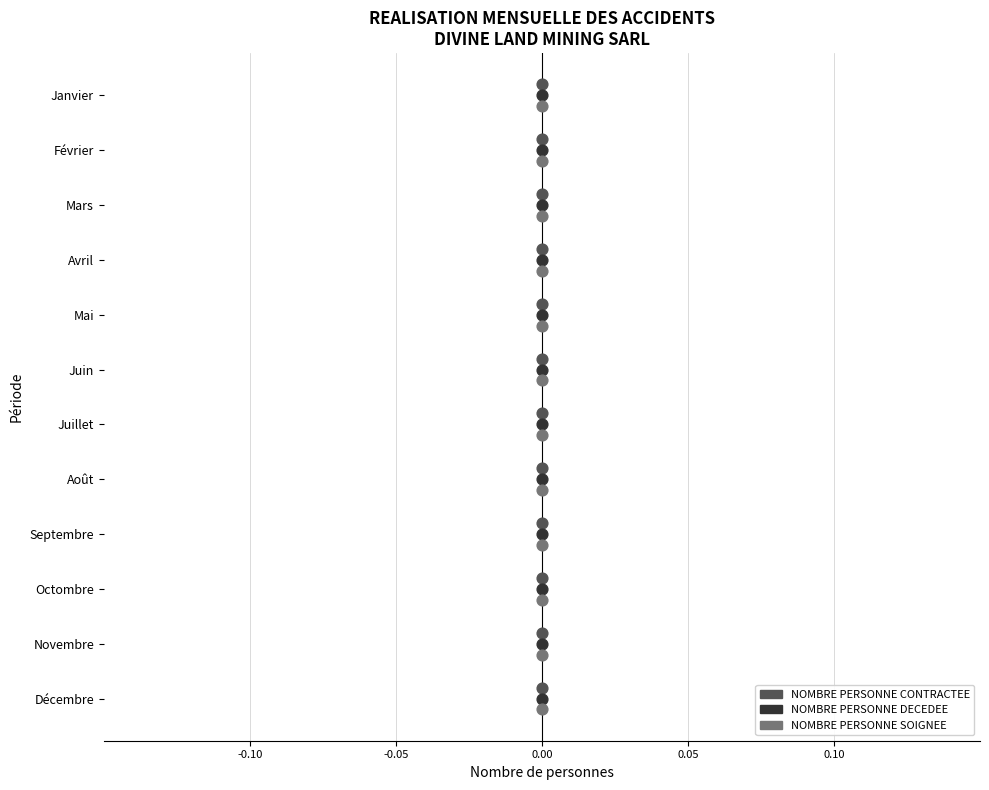

What are all the series names shown in the legend?

NOMBRE PERSONNE CONTRACTEE, NOMBRE PERSONNE DECEDEE, NOMBRE PERSONNE SOIGNEE